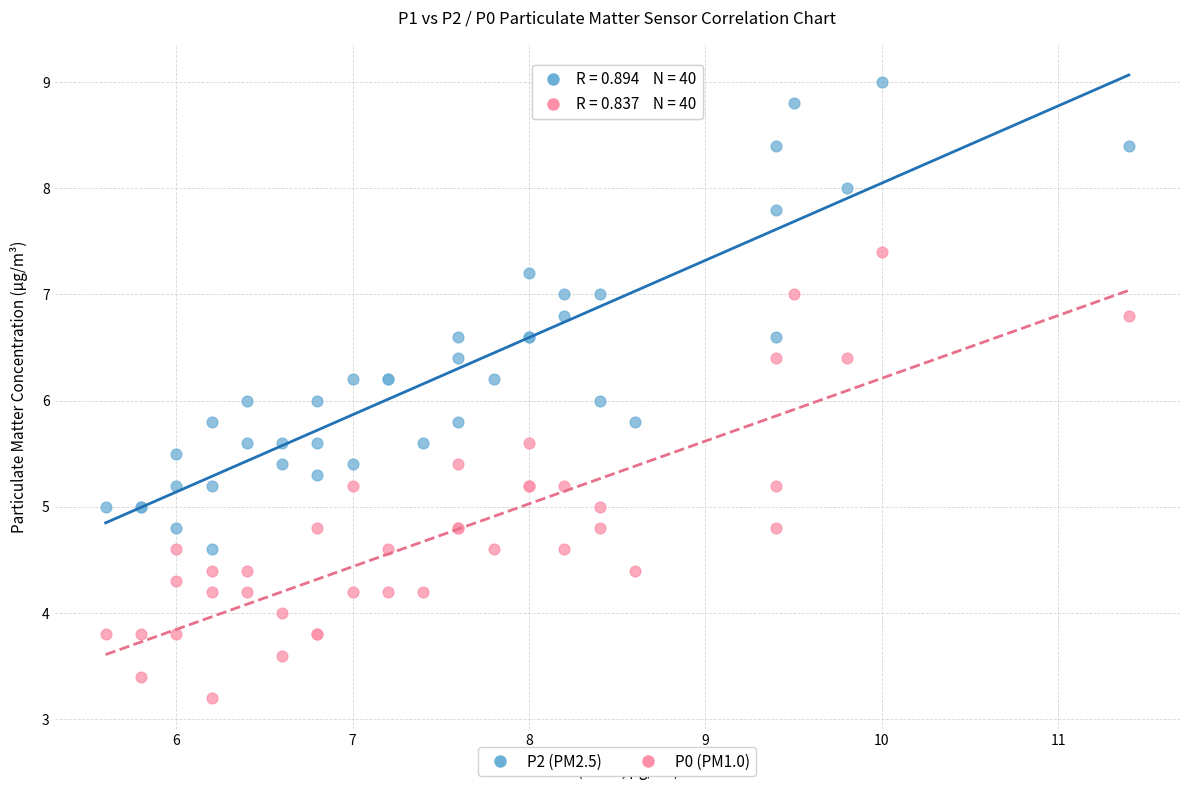

Which series has the largest Y range (max minus min)?

P2 (PM2.5)